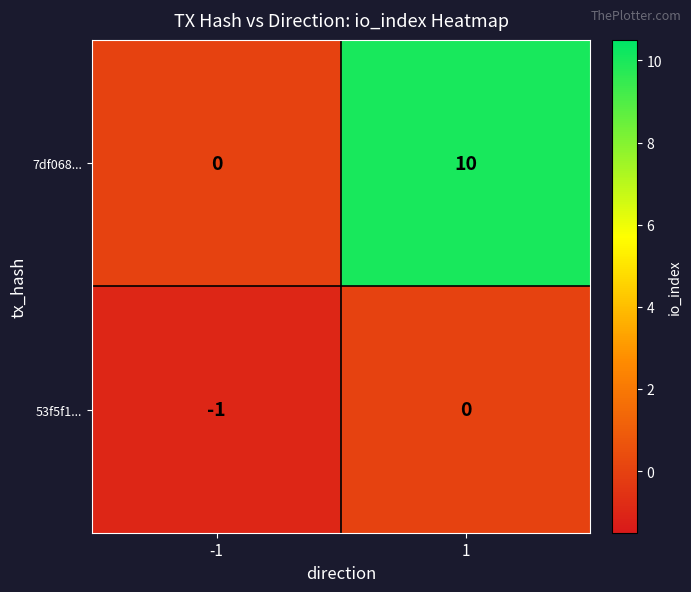

What is the maximum value shown in the chart?

10